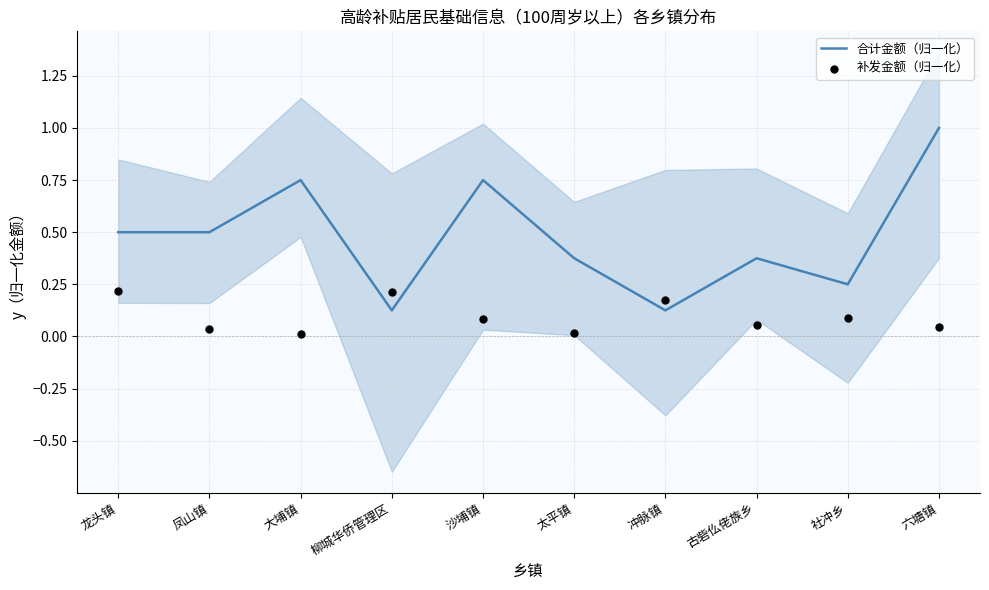

Which series reaches the maximum Y coordinate?

合计金额（归一化）